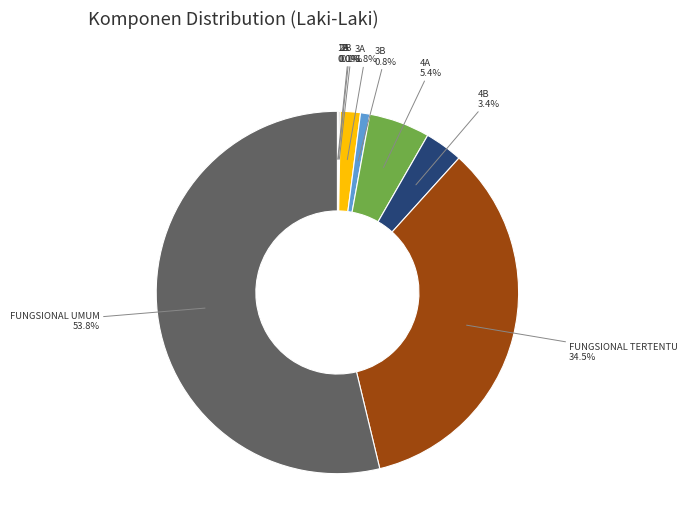

Is there any slice that represents more than half of the pie?

Yes